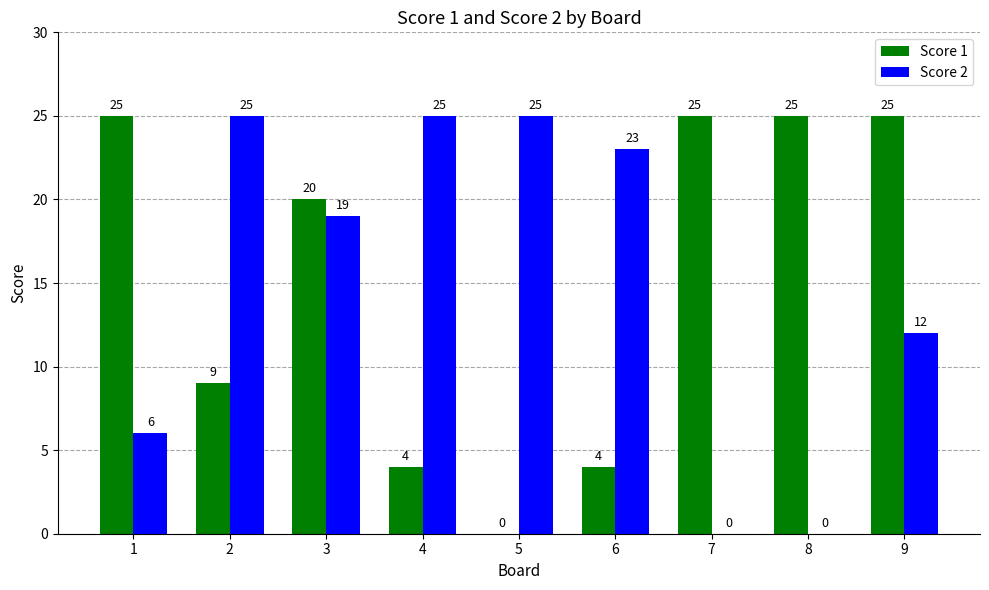

What is the approximate value of Score 2 at 3?

19